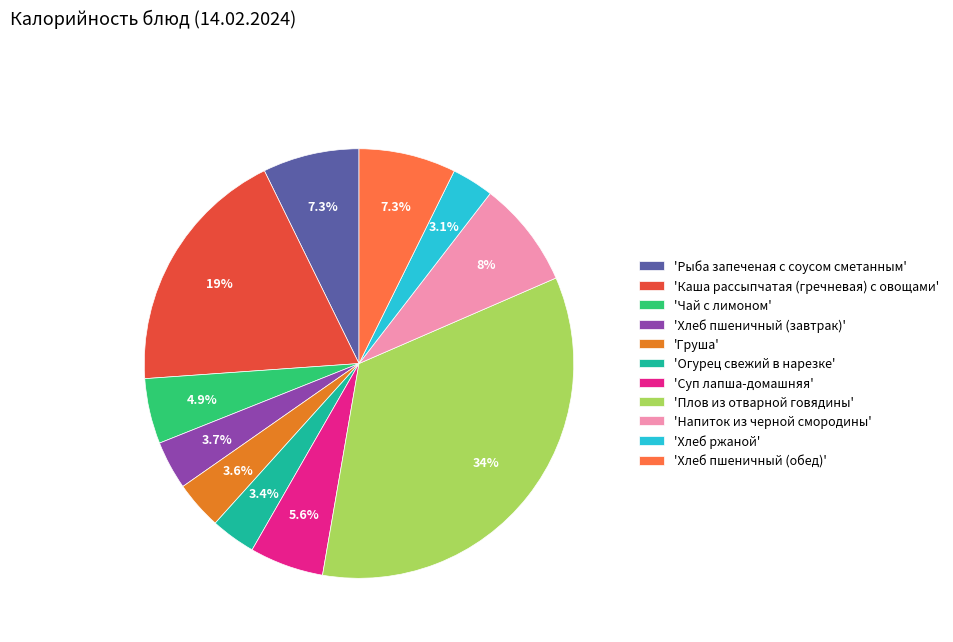

Is there any slice that represents more than half of the pie?

No